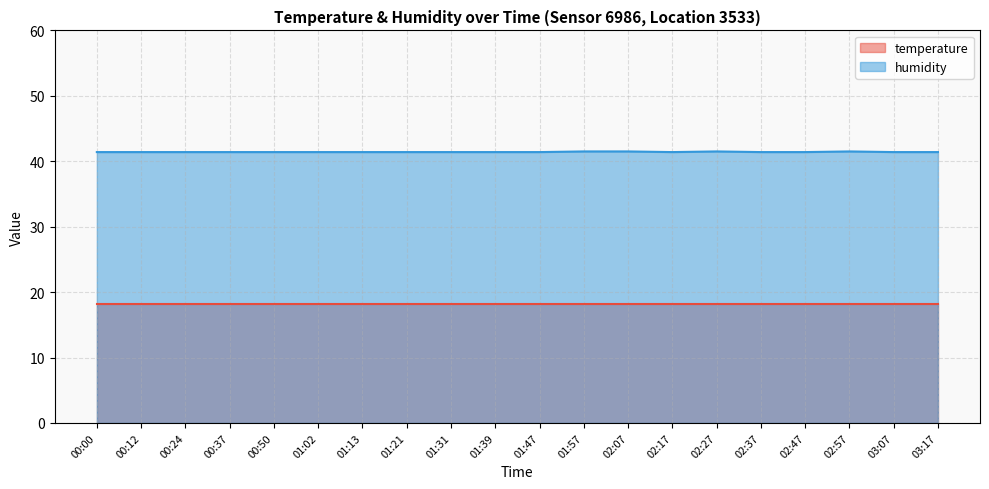

At which category does the chart reach its peak across all series?

01:57